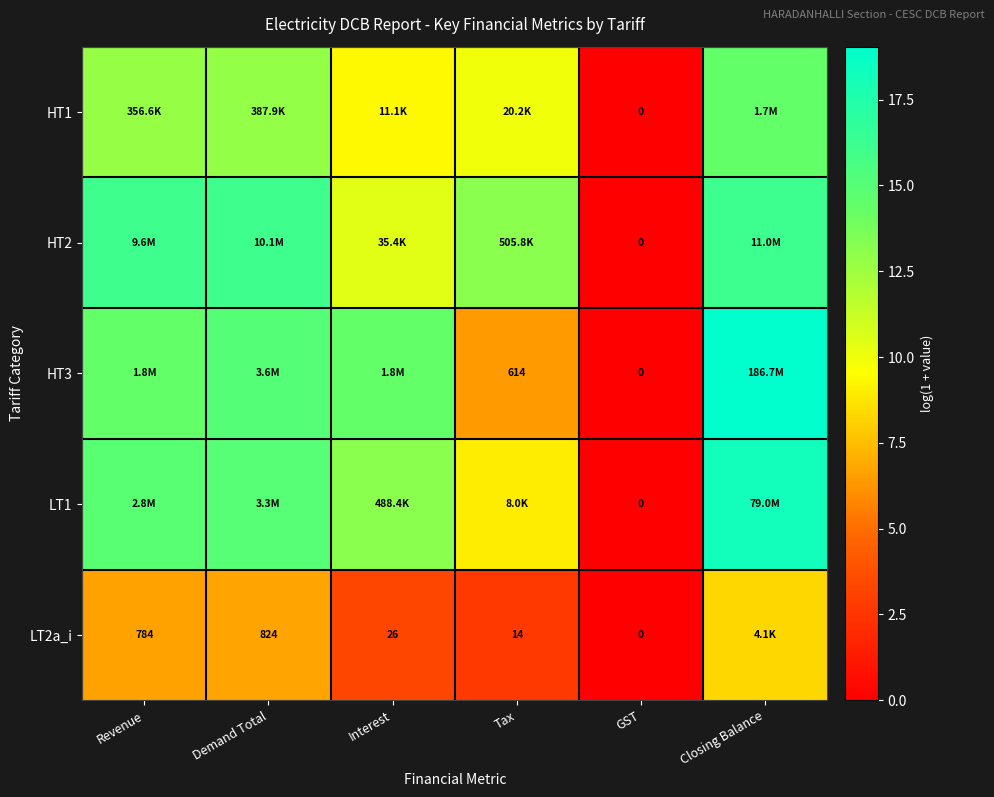

The HT2 series shows 0.0 at GST. True or false?

True